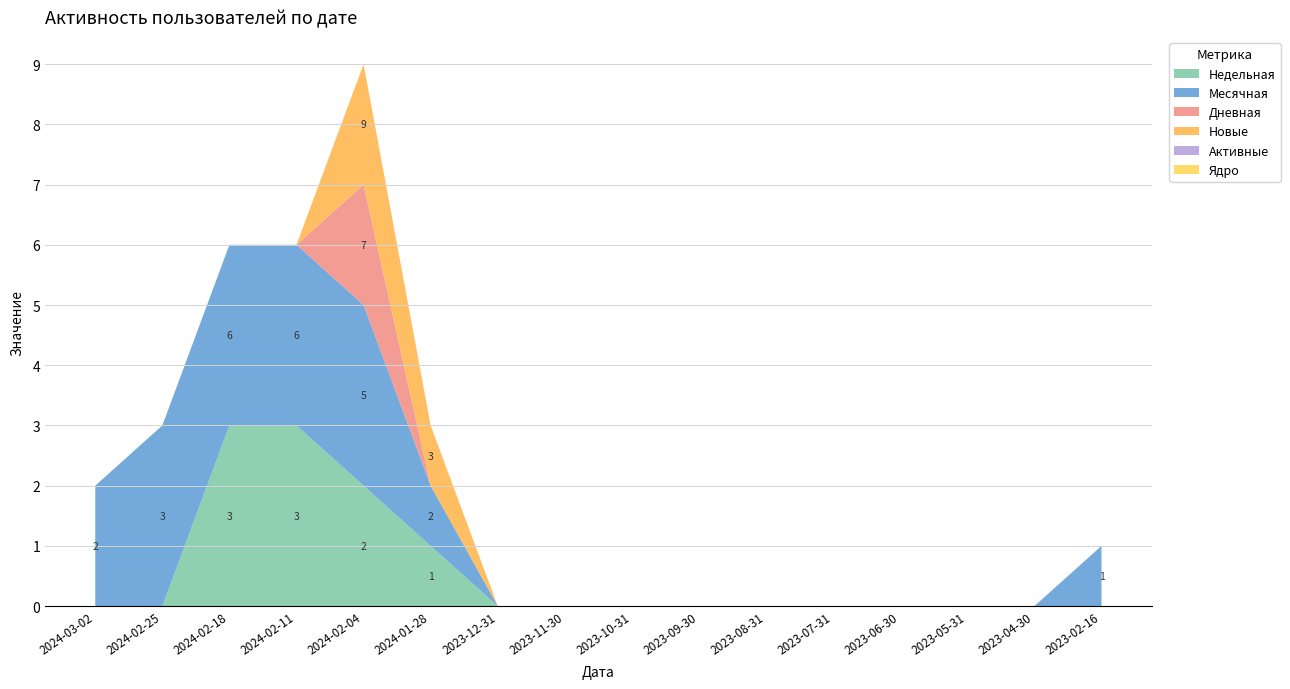

Reading left to right, list all the values displayed in this chart.

Недельная: 2024-03-02=0	2024-02-25=0	2024-02-18=3	2024-02-11=3	2024-02-04=2	2024-01-28=1	2023-12-31=0	2023-11-30=0	2023-10-31=0	2023-09-30=0	2023-08-31=0	2023-07-31=0	2023-06-30=0	2023-05-31=0	2023-04-30=0	2023-02-16=0
Месячная: 2024-03-02=2	2024-02-25=3	2024-02-18=3	2024-02-11=3	2024-02-04=3	2024-01-28=1	2023-12-31=0	2023-11-30=0	2023-10-31=0	2023-09-30=0	2023-08-31=0	2023-07-31=0	2023-06-30=0	2023-05-31=0	2023-04-30=0	2023-02-16=1
Дневная: 2024-03-02=0	2024-02-25=0	2024-02-18=0	2024-02-11=0	2024-02-04=2	2024-01-28=0	2023-12-31=0	2023-11-30=0	2023-10-31=0	2023-09-30=0	2023-08-31=0	2023-07-31=0	2023-06-30=0	2023-05-31=0	2023-04-30=0	2023-02-16=0
Новые: 2024-03-02=0	2024-02-25=0	2024-02-18=0	2024-02-11=0	2024-02-04=2	2024-01-28=1	2023-12-31=0	2023-11-30=0	2023-10-31=0	2023-09-30=0	2023-08-31=0	2023-07-31=0	2023-06-30=0	2023-05-31=0	2023-04-30=0	2023-02-16=0
Активные: 2024-03-02=0	2024-02-25=0	2024-02-18=0	2024-02-11=0	2024-02-04=0	2024-01-28=0	2023-12-31=0	2023-11-30=0	2023-10-31=0	2023-09-30=0	2023-08-31=0	2023-07-31=0	2023-06-30=0	2023-05-31=0	2023-04-30=0	2023-02-16=0
Ядро: 2024-03-02=0	2024-02-25=0	2024-02-18=0	2024-02-11=0	2024-02-04=0	2024-01-28=0	2023-12-31=0	2023-11-30=0	2023-10-31=0	2023-09-30=0	2023-08-31=0	2023-07-31=0	2023-06-30=0	2023-05-31=0	2023-04-30=0	2023-02-16=0